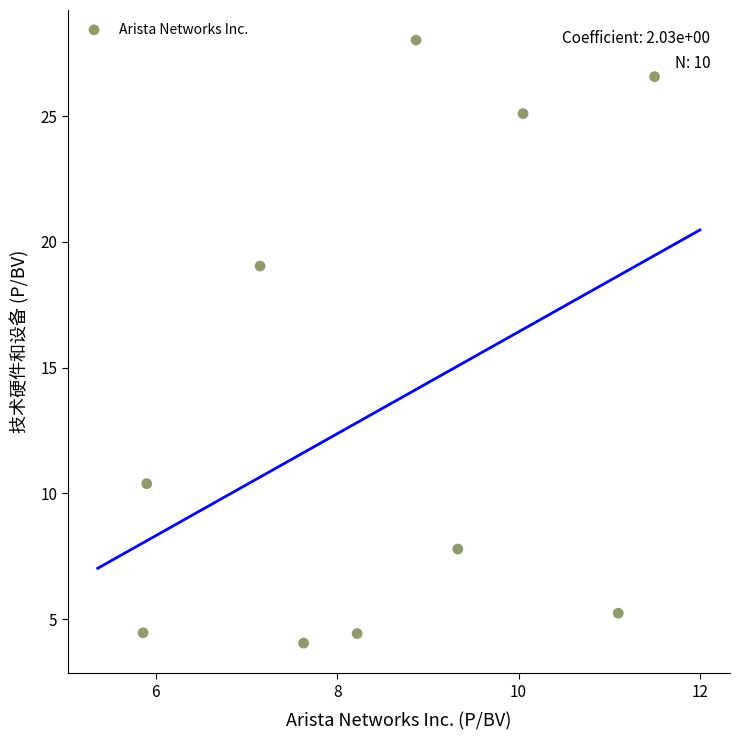

What is the range of X values (max minus min)?

5.6